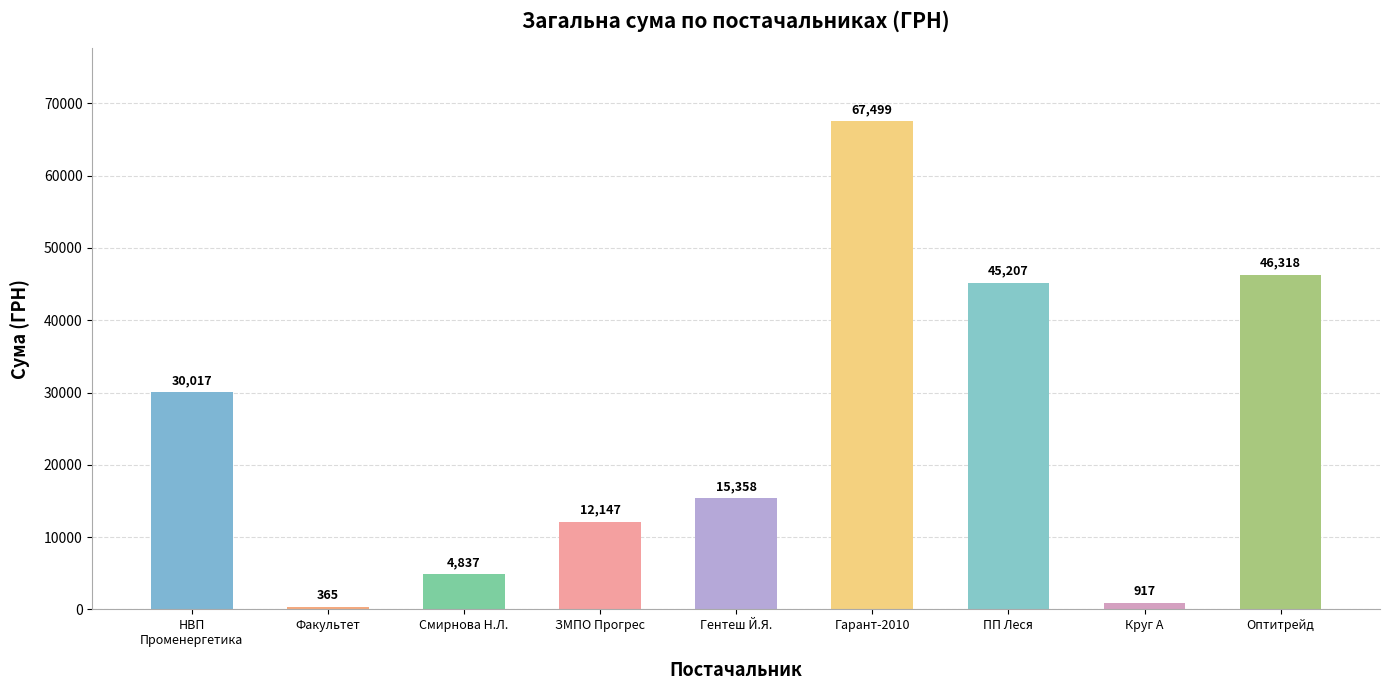

What is the value of the 2nd bar from the left?

365.0